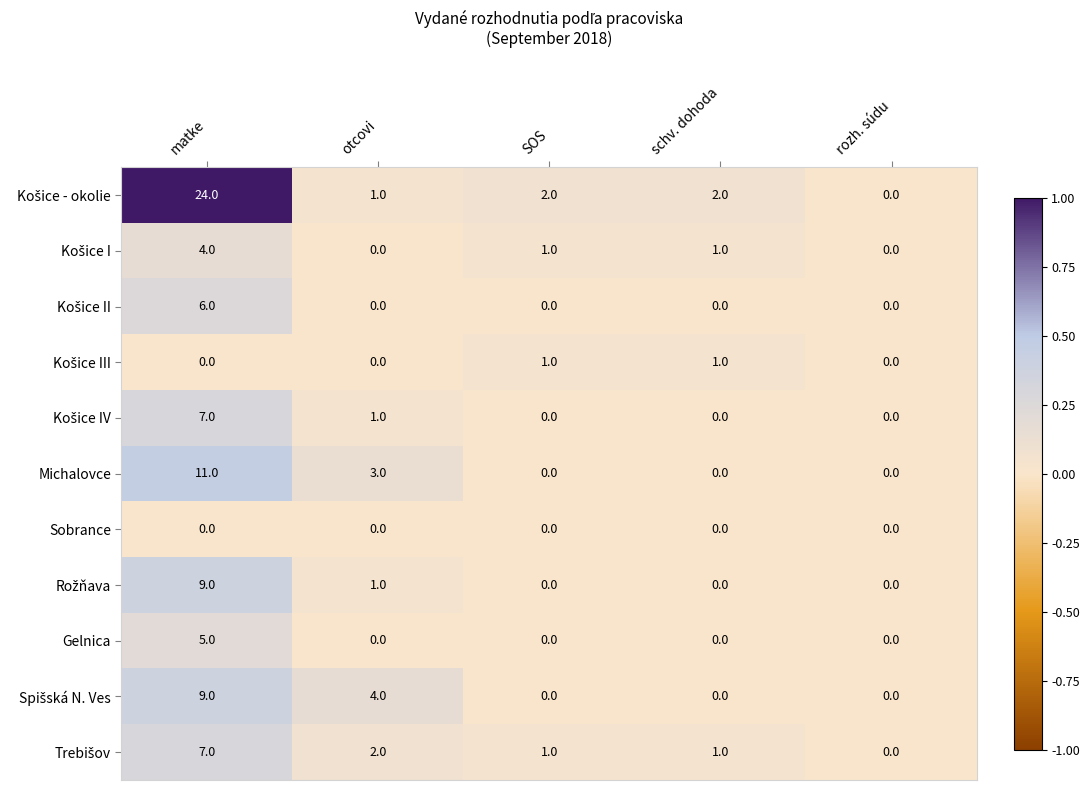

At which category is the sum across all series the highest?

matke